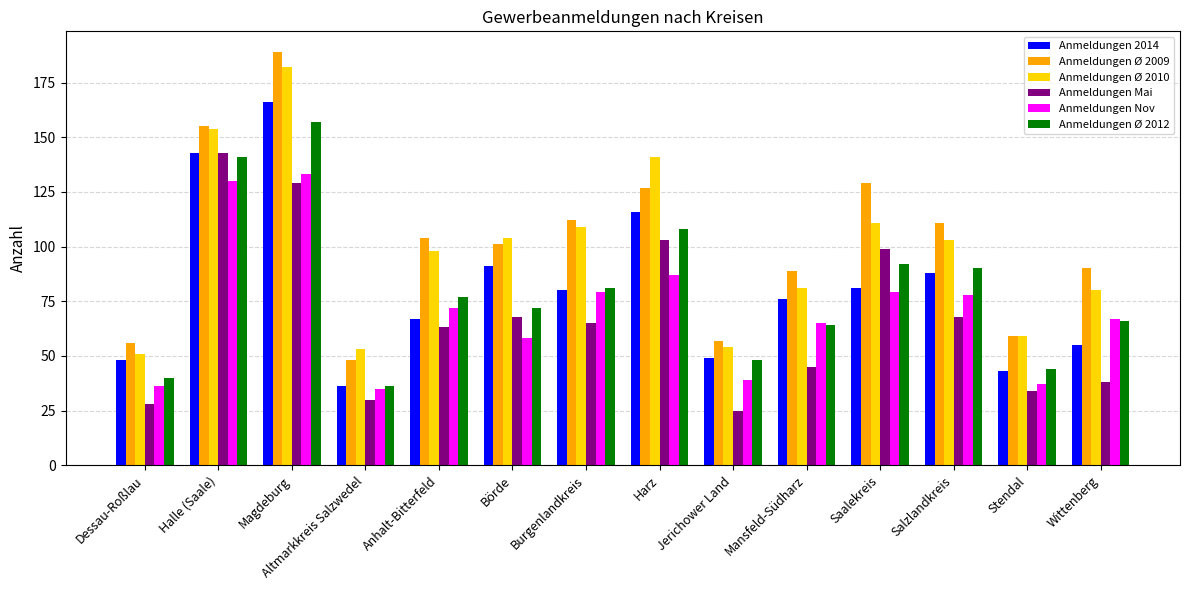

Which series has the largest total across all categories?

Anmeldungen Ø 2009